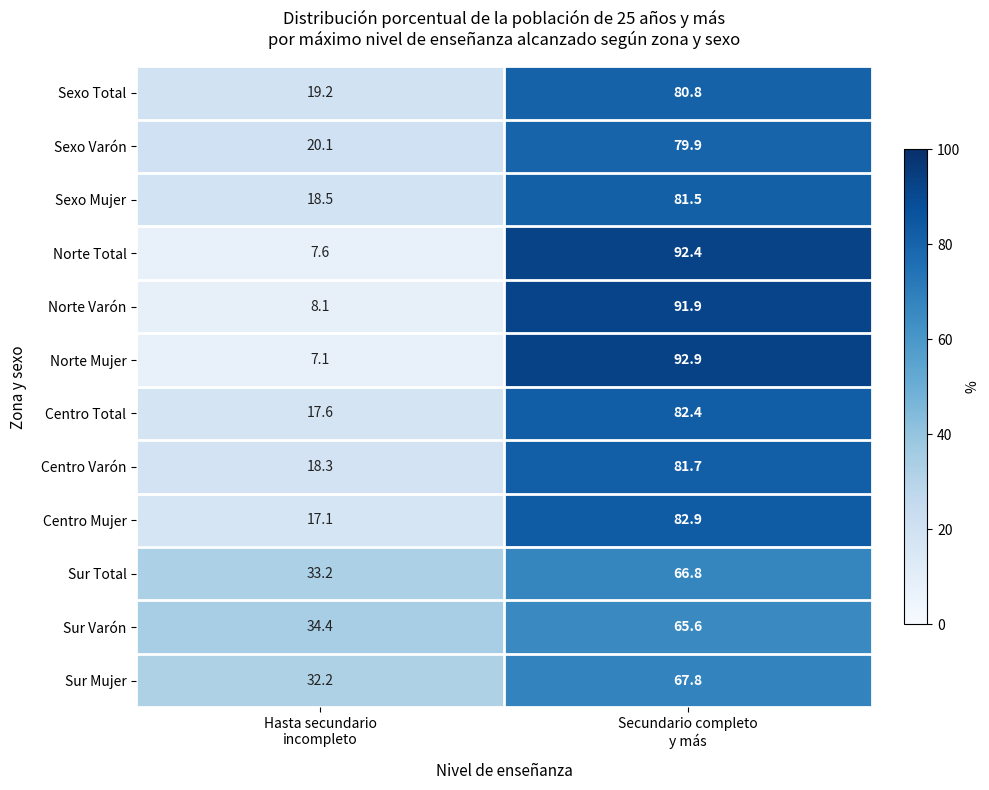

What is the maximum value shown in the chart?

92.9